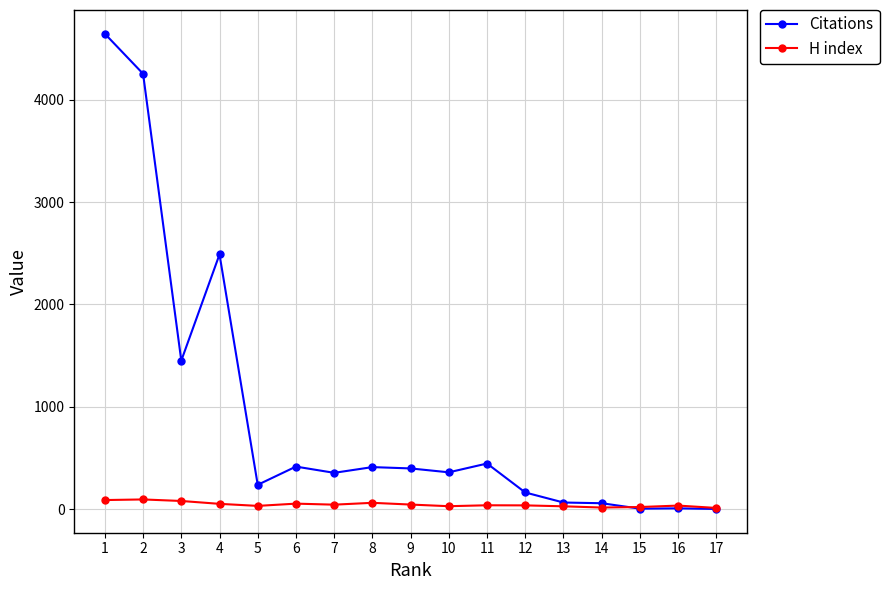

What is the approximate value of Citations at 1?

4644